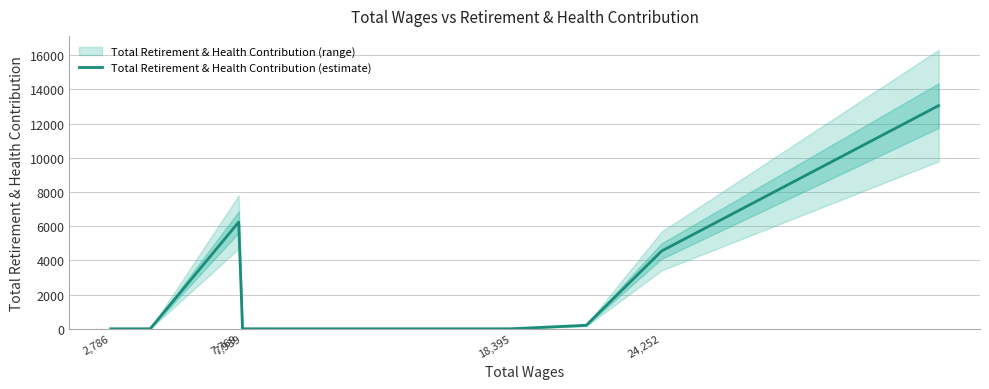

True or false: the data shows 21838 at 9.

False